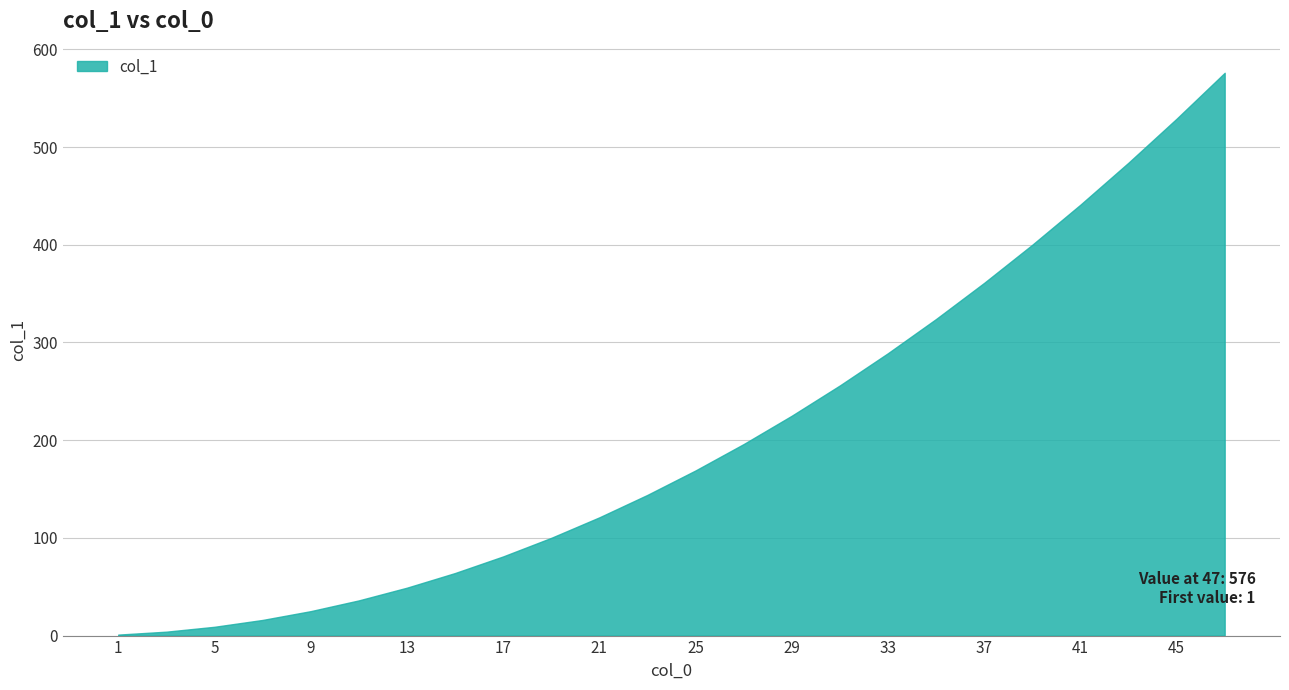

Count the number of categories in the chart.

24